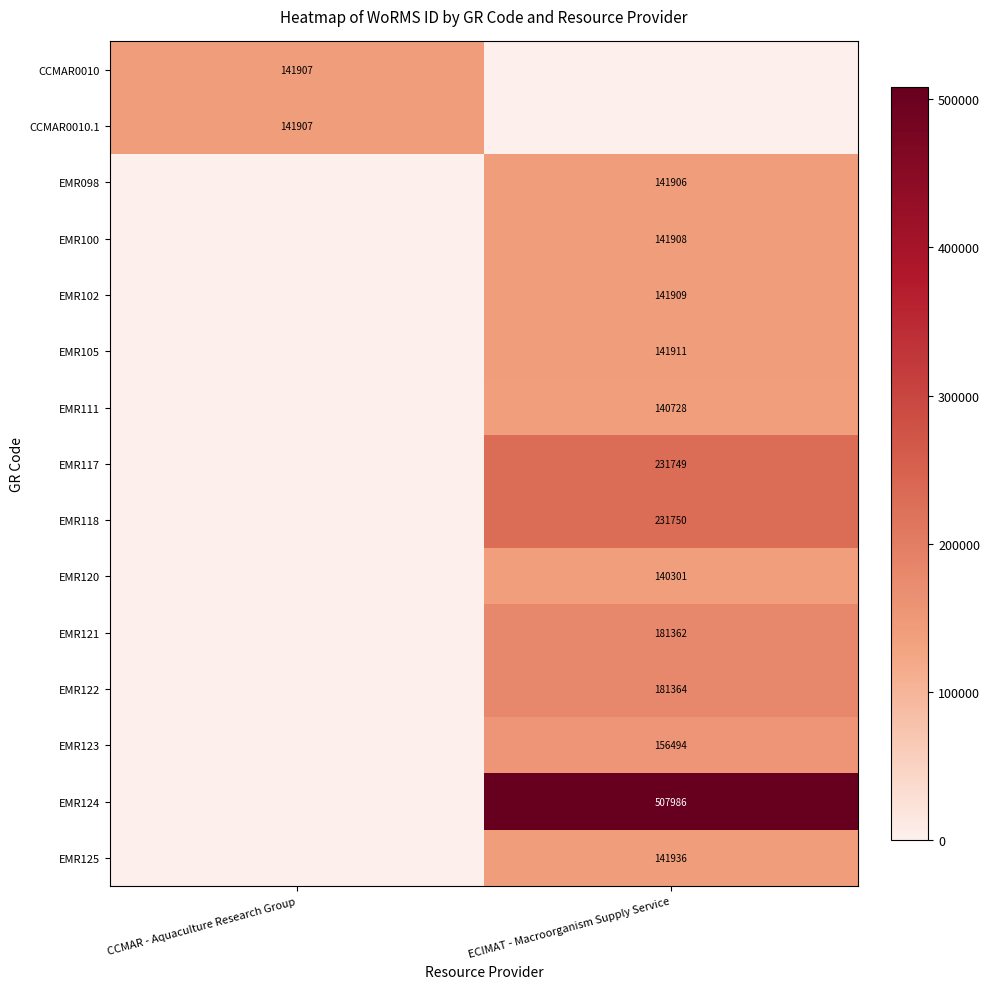

What is the maximum value shown in the chart?

507986